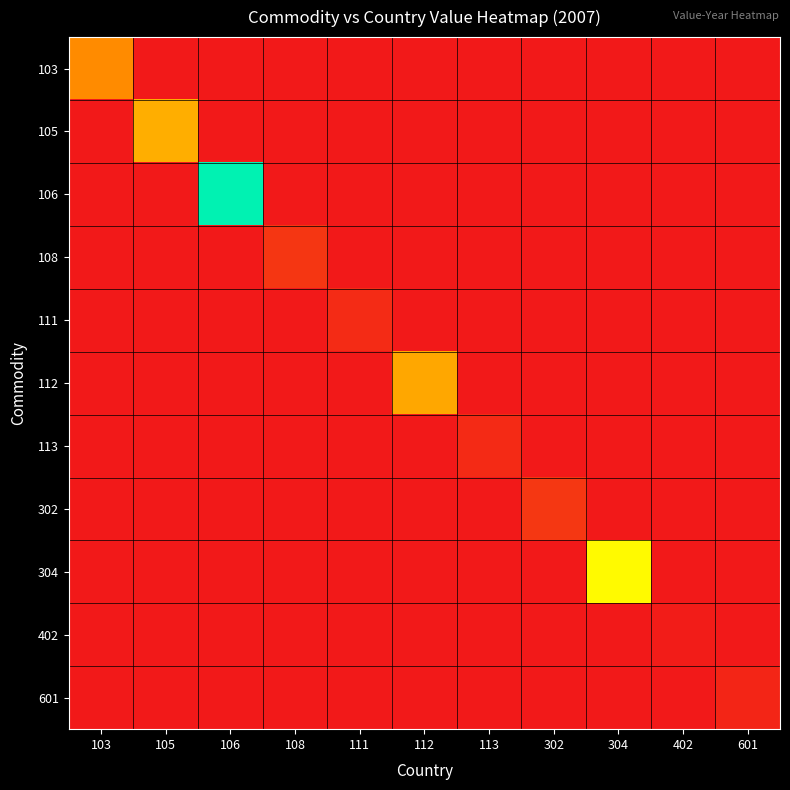

At which category does the chart reach its minimum across all series?

105